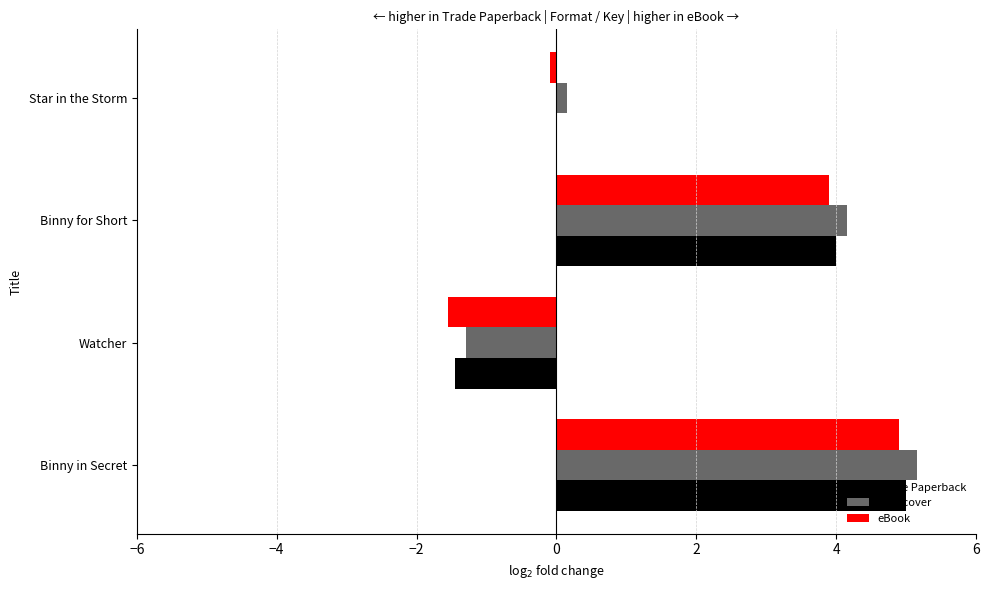

Is it true that Trade Paperback equals -1.4 at Watcher?

True